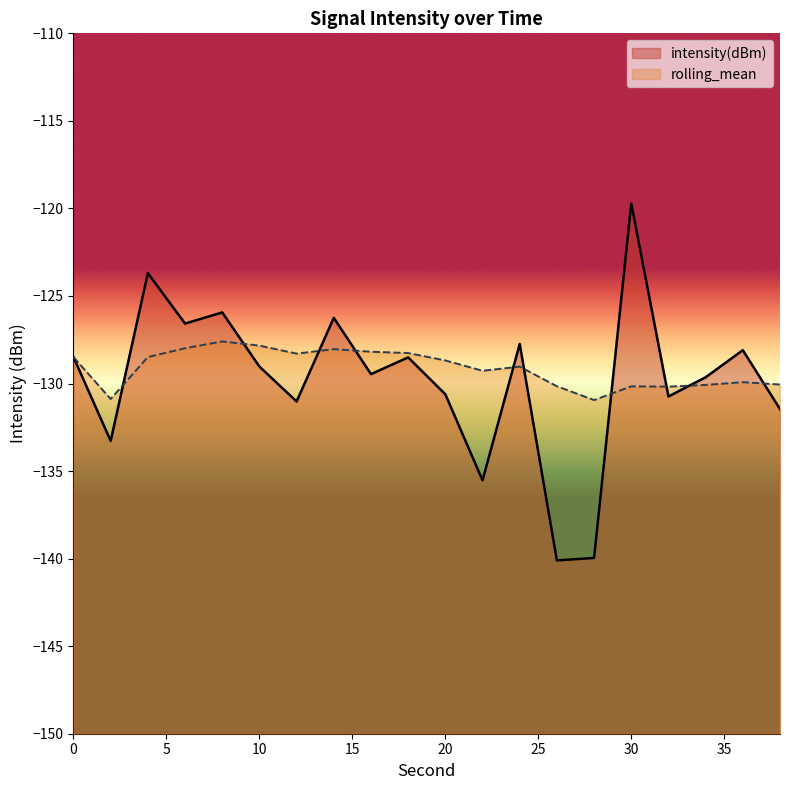

What is the difference between the rolling_mean values at 10 and 36?

2.1